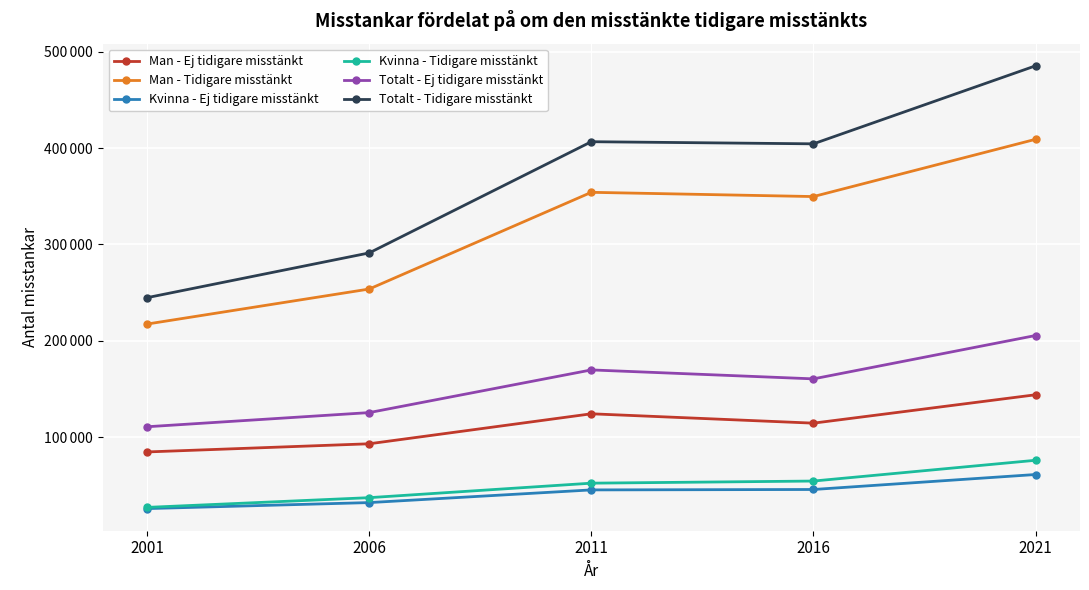

What is the value of the Totalt - Ej tidigare misstänkt point at the 2nd from the left?

125663